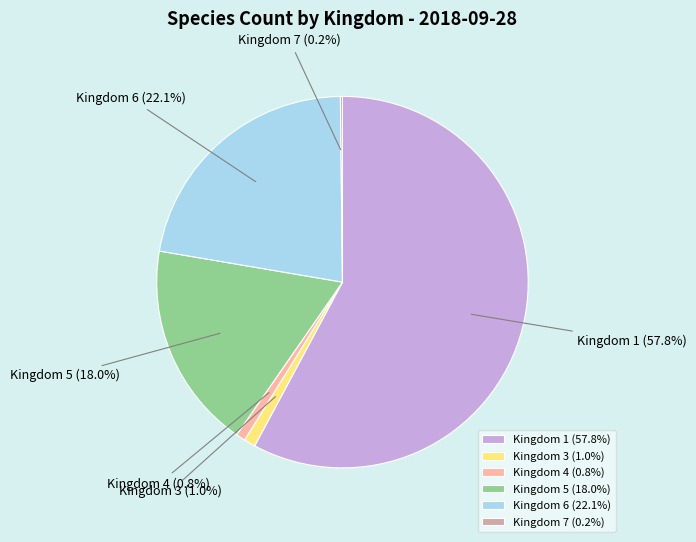

Which category has the biggest portion of the pie?

Kingdom 1 (57.8%)